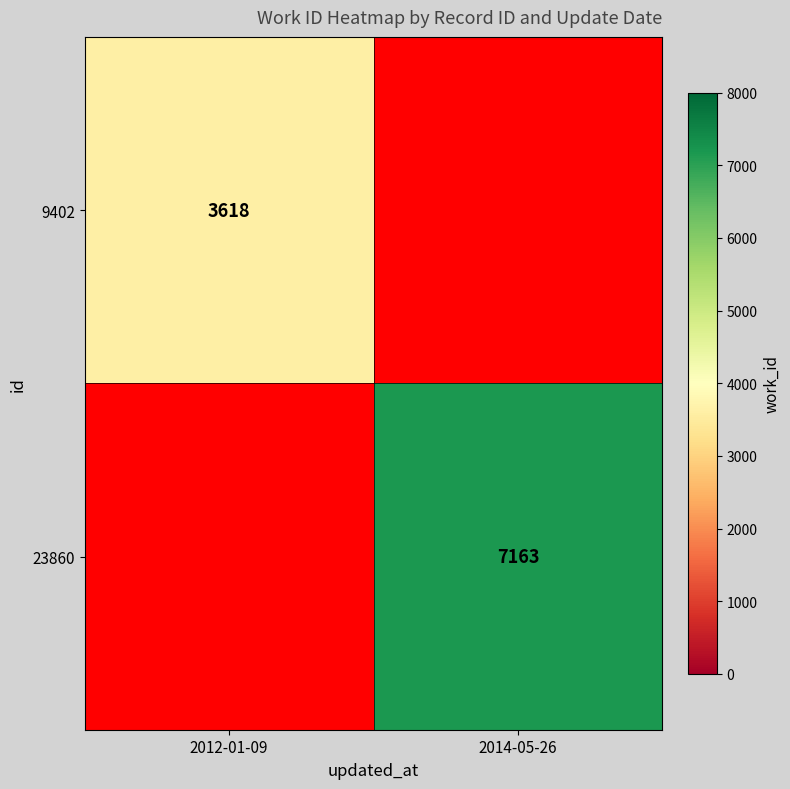

Is it true that 23860 equals 7163 at 2014-05-26?

True